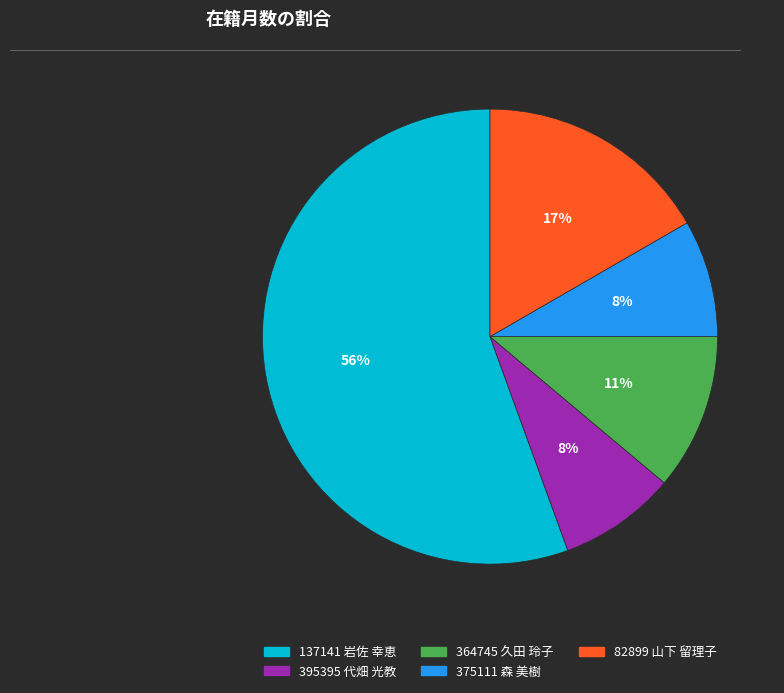

Which has a higher value, 82899 山下 留理子 or 395395 代畑 光教?

82899 山下 留理子